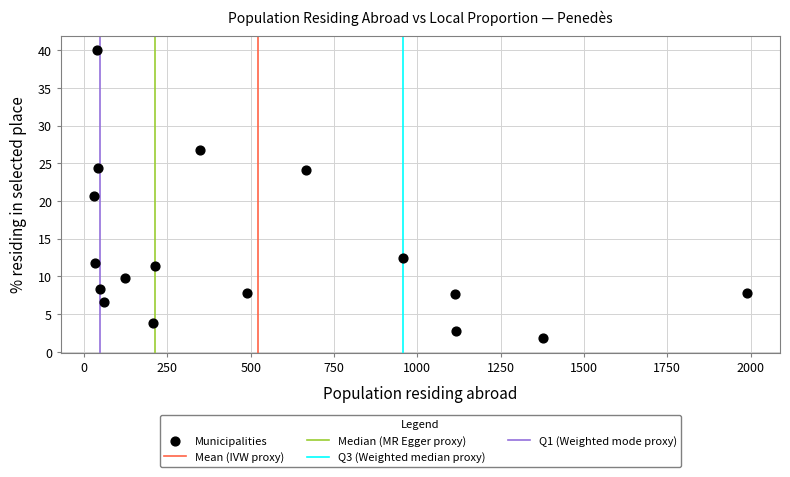

What Y value in the scatter plot is closest to 20?

20.7